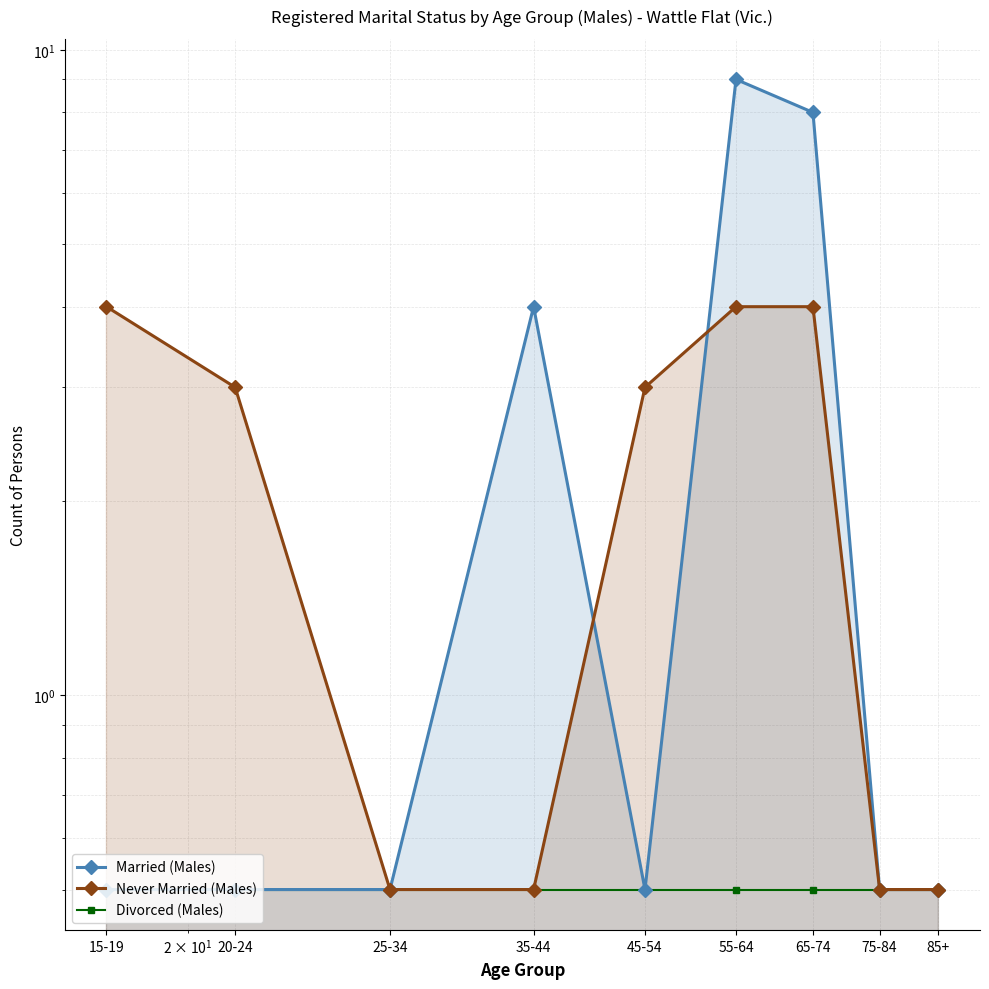

What value does the Divorced (Males) series have at 25-34?

0.5